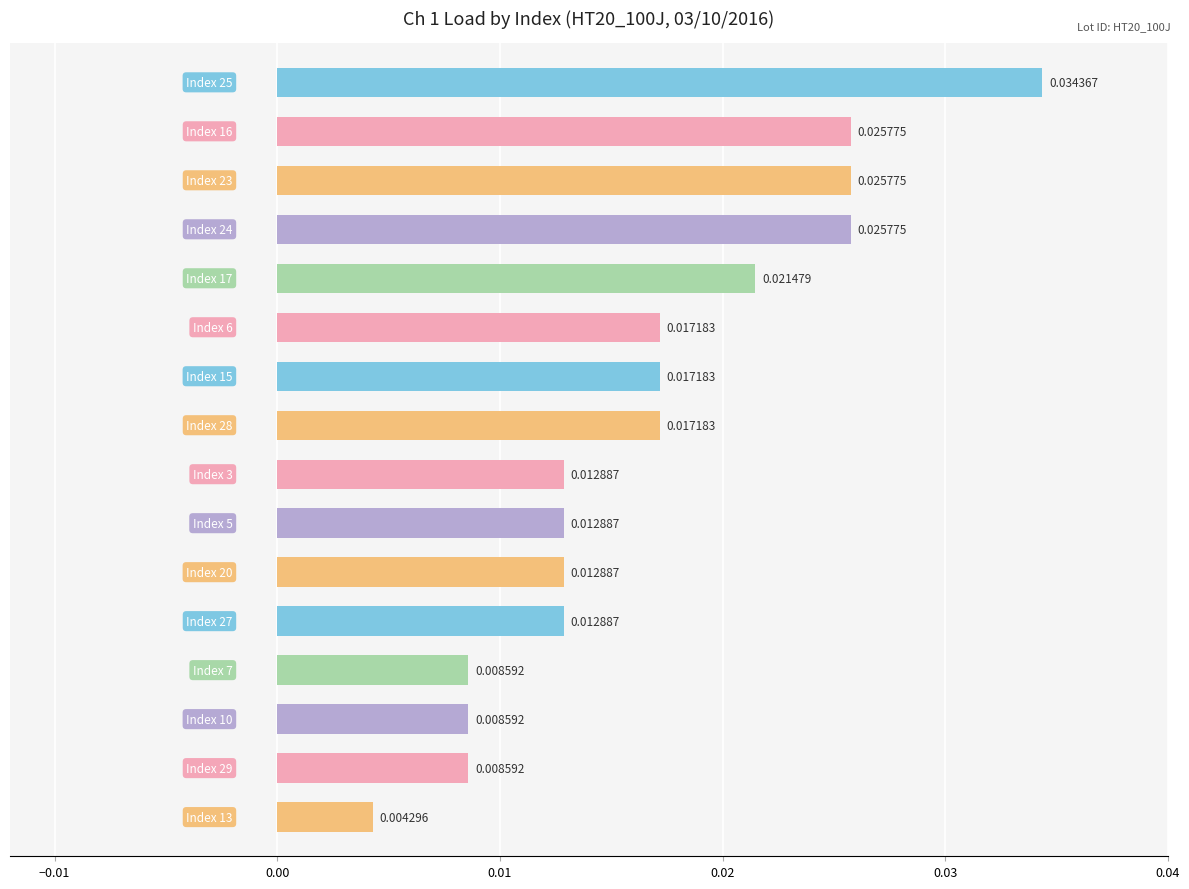

What is the sum of all values?

0.3